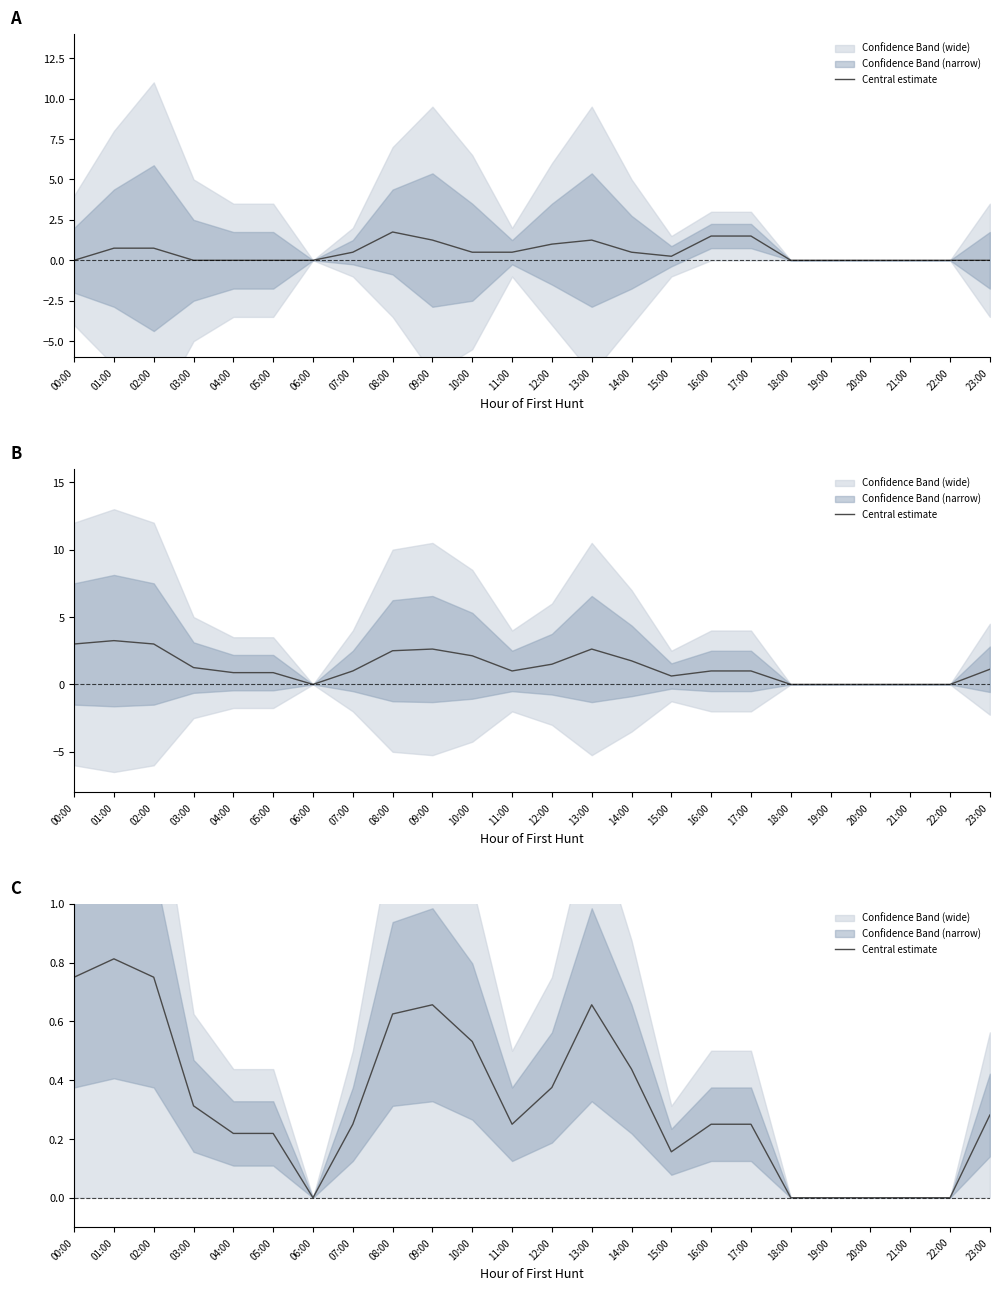

List the labels in order of value, smallest first.

06:00, 18:00, 19:00, 20:00, 21:00, 22:00, 15:00, 04:00, 05:00, 07:00, 11:00, 16:00, 17:00, 23:00, 03:00, 12:00, 14:00, 10:00, 08:00, 09:00, 13:00, 00:00, 02:00, 01:00